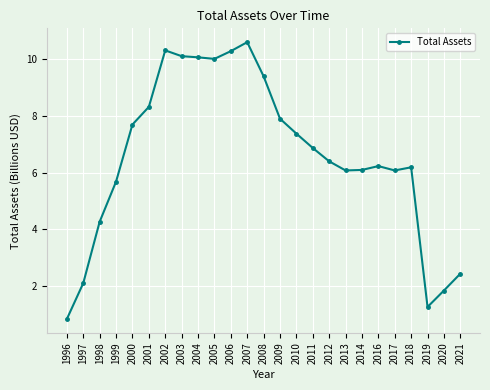

Reading left to right, what are all the values shown in this chart?

0.8	2.1	4.3	5.7	7.7	8.3	10.3	10.1	10.1	10.0	10.3	10.6	9.4	7.9	7.4	6.9	6.4	6.1	6.1	6.2	6.1	6.2	1.3	1.8	2.4